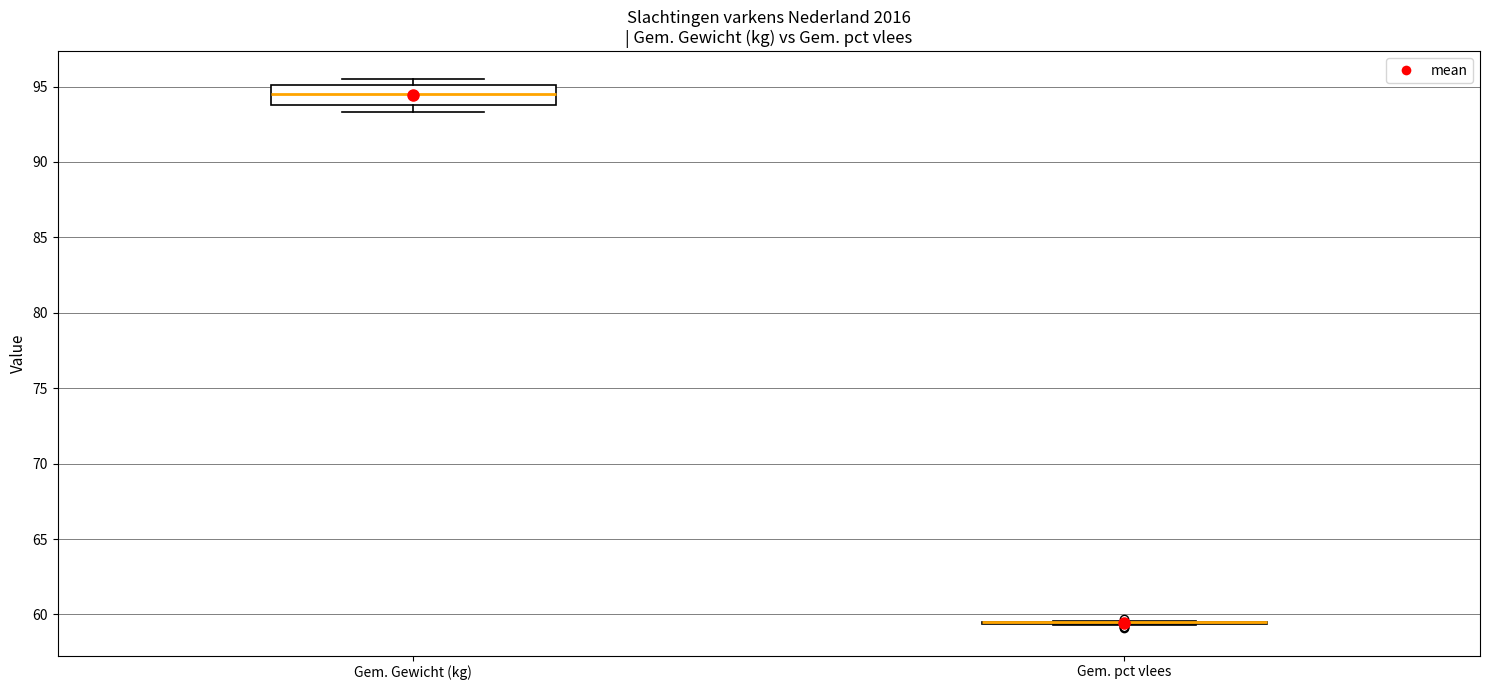

Reading left to right, read every box against the y-axis: the position of its median line, the range the box covers, and the ends of its whiskers. The values are not printed on the chart, so give them approximately, as read against the axis.

Gem. Gewicht (kg): median 94.5, box 94.0 to 95.0, whiskers 93.5 to 95.5
Gem. pct vlees: box collapsed to a line at 59.5, whiskers 59.5 to 59.5